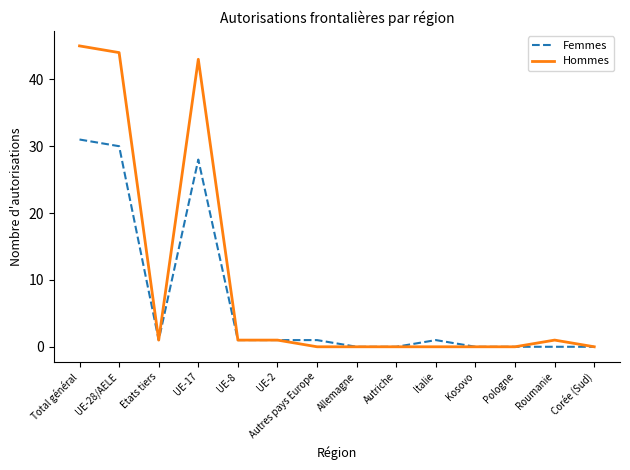

At which label is Femmes closest to 15?

UE-17